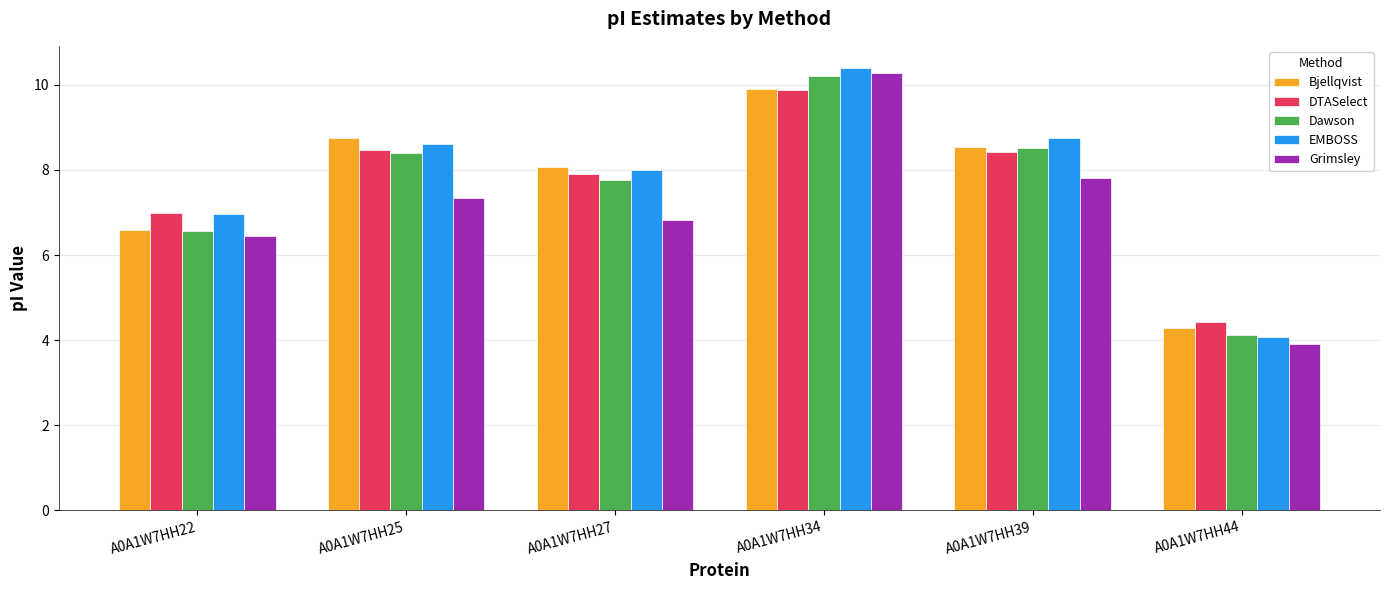

What is the value of the Grimsley bar at the 3rd from the left?

6.8